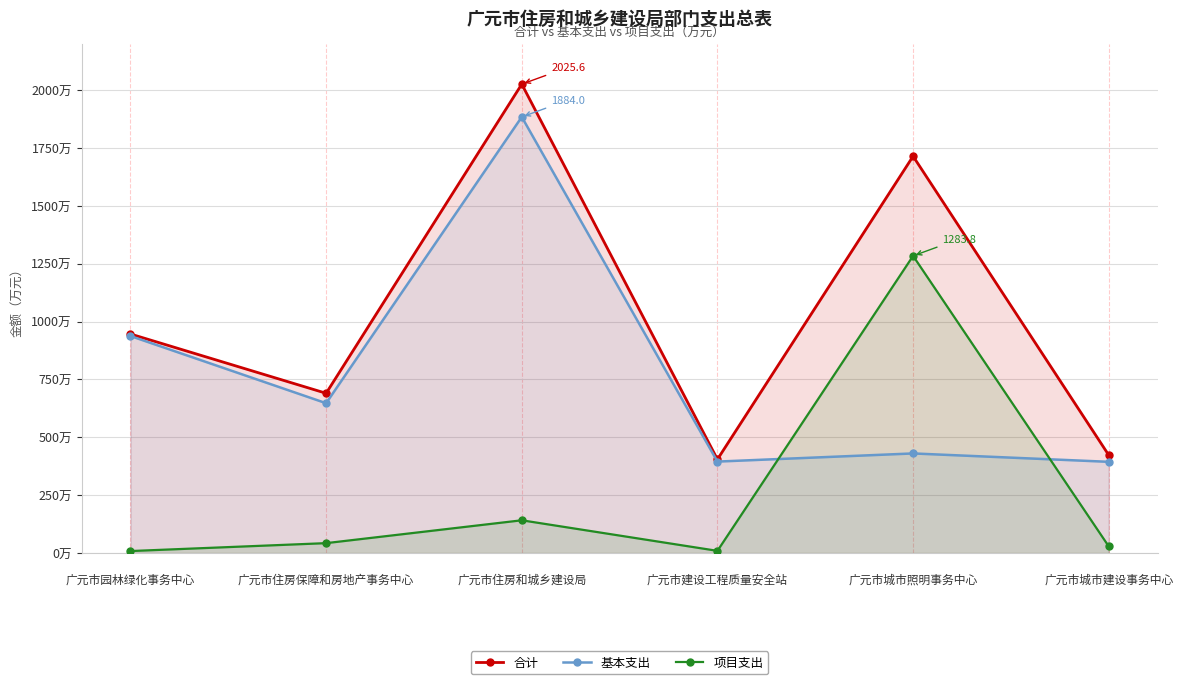

At which label is 基本支出 closest to 1139?


广元市园林绿化事务中心